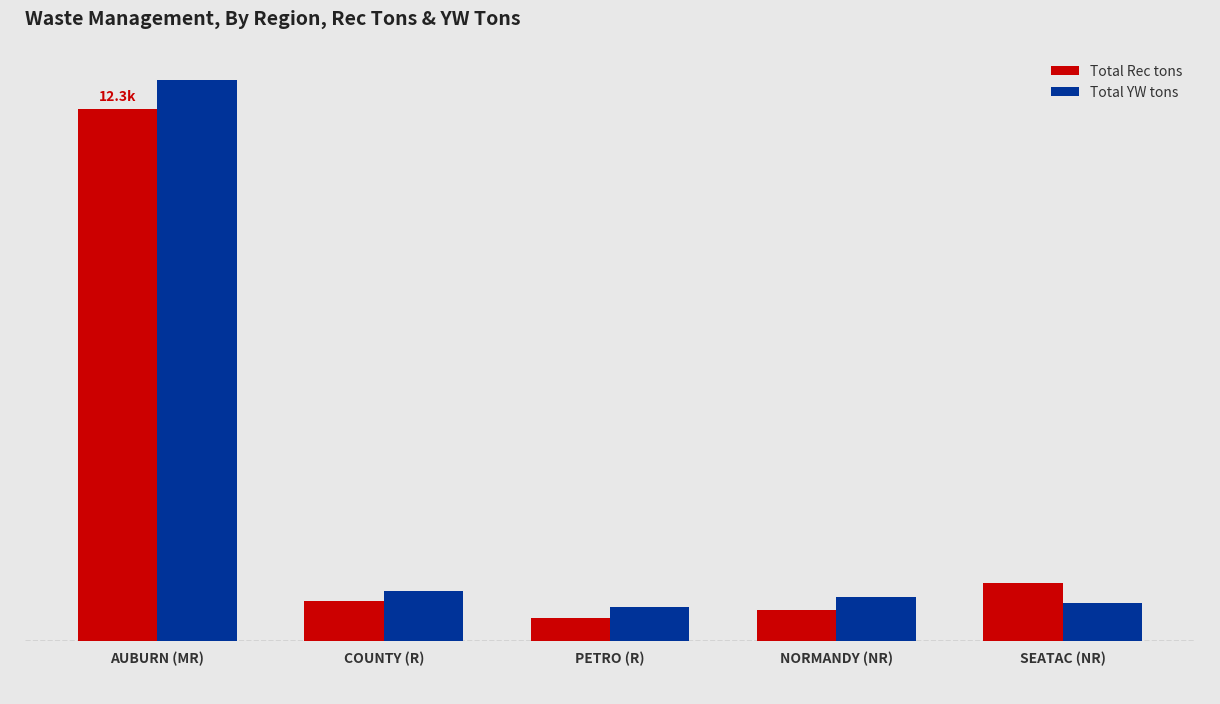

Rank the series by their maximum value, from highest to lowest.

Total YW tons, Total Rec tons